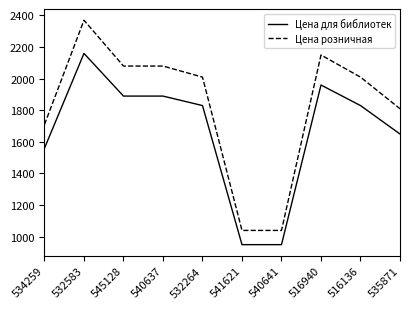

Is it true that Цена для библиотек equals 911 at 516136?

False